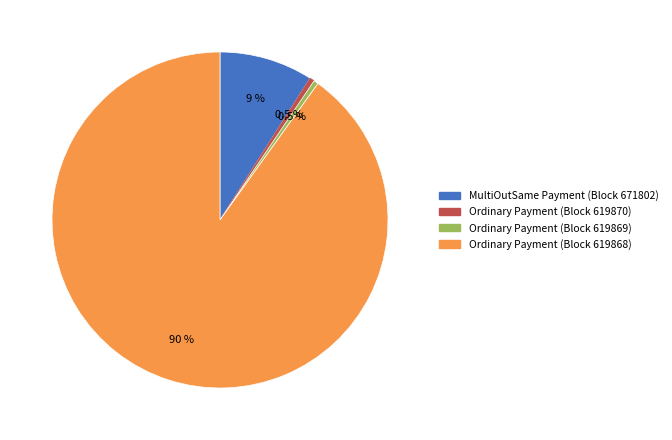

Does any single category account for the majority?

Yes